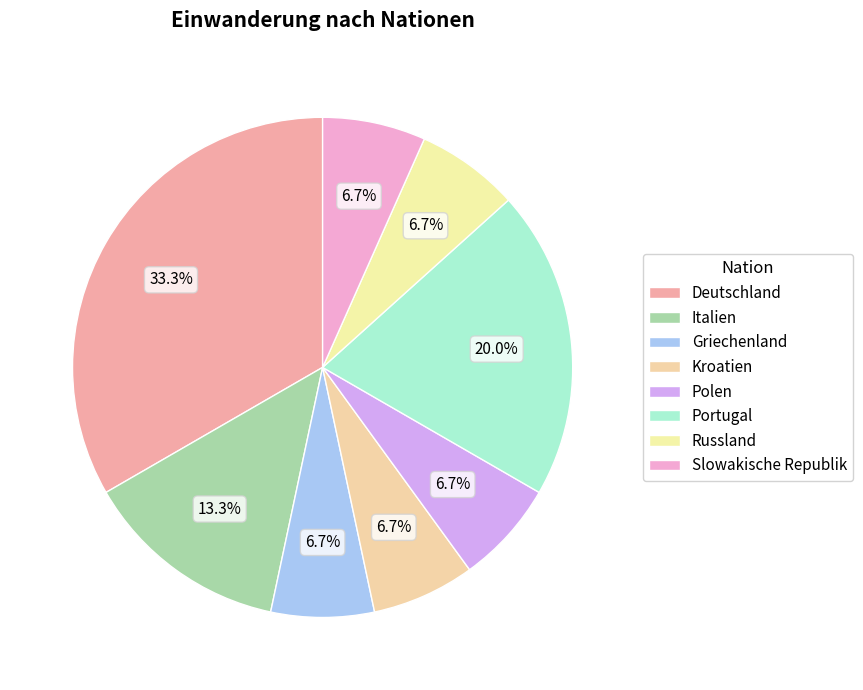

How many segments does this pie chart have?

8